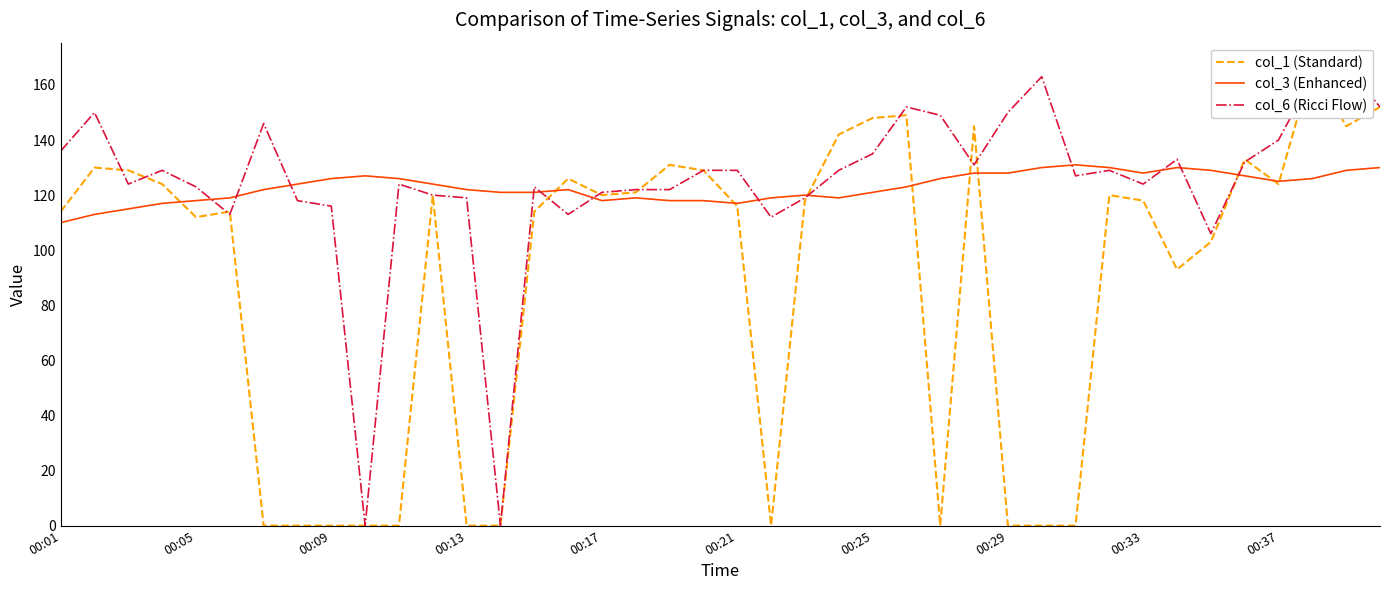

What is the lowest value of the col_3 (Enhanced) series?

110